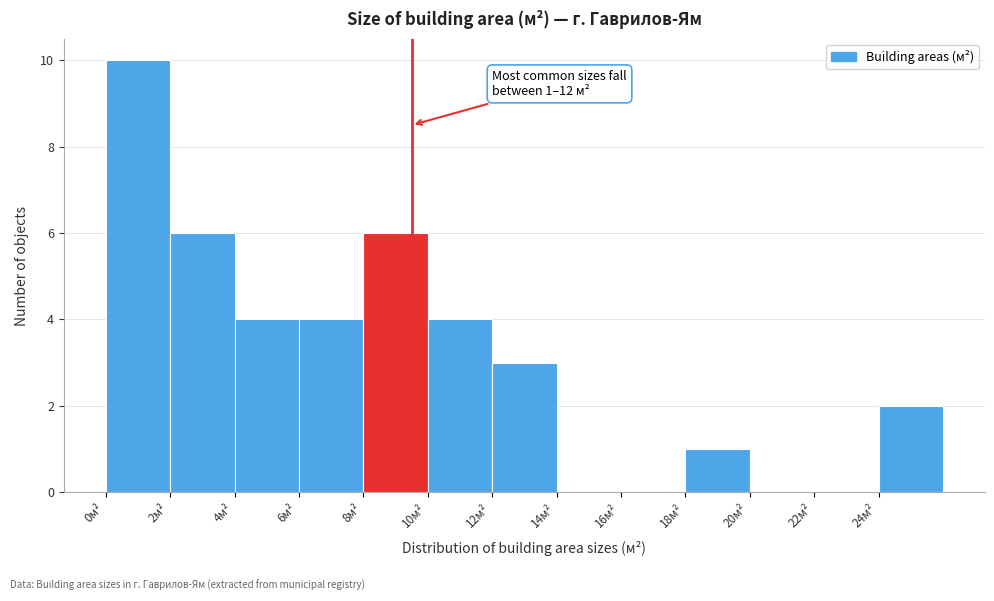

Which range on the x-axis has the tallest bar?

0 to 2